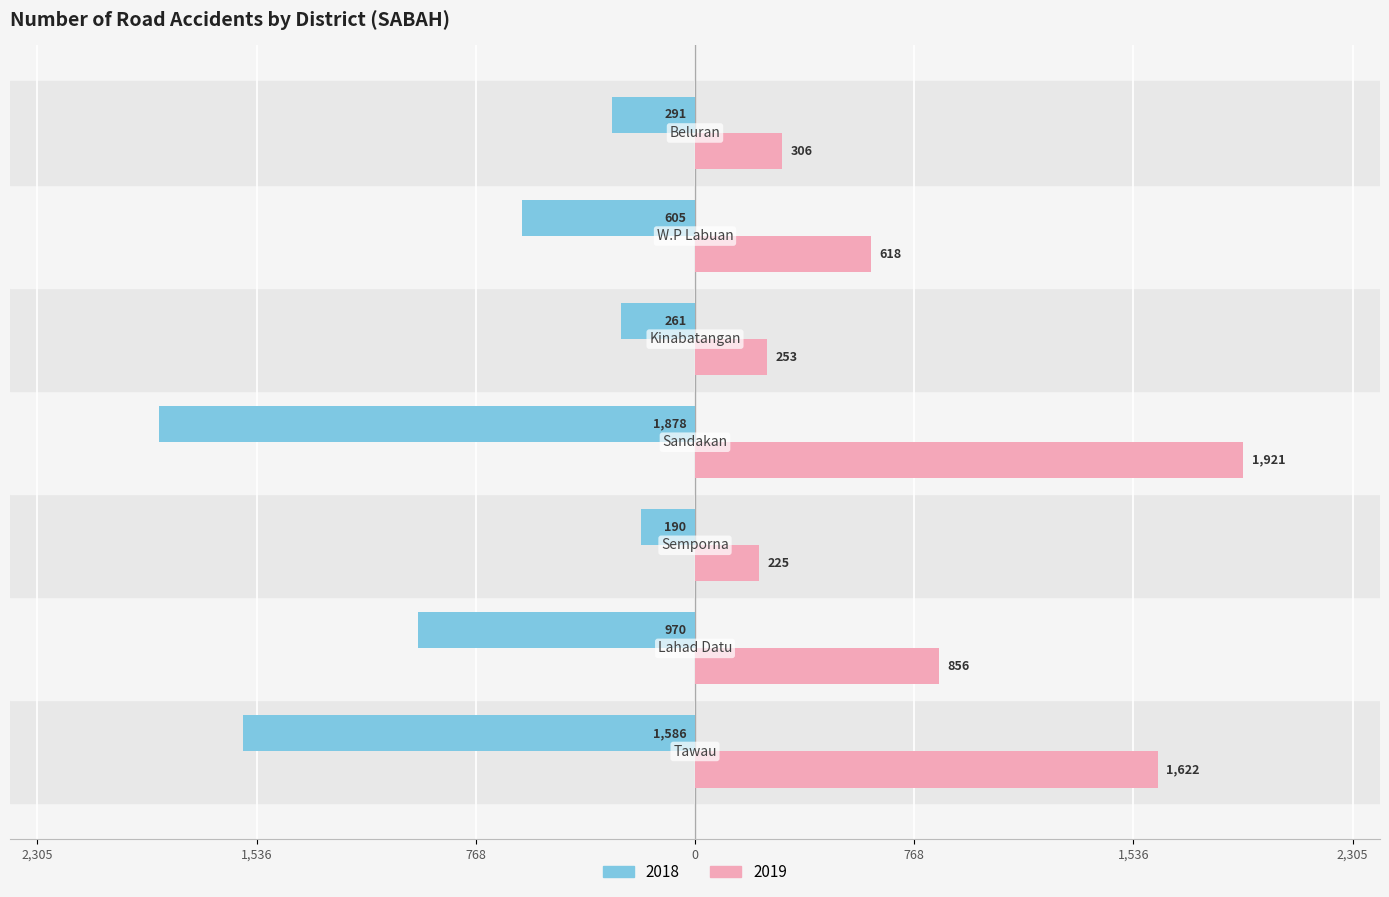

What position from the right is Lahad Datu?

6